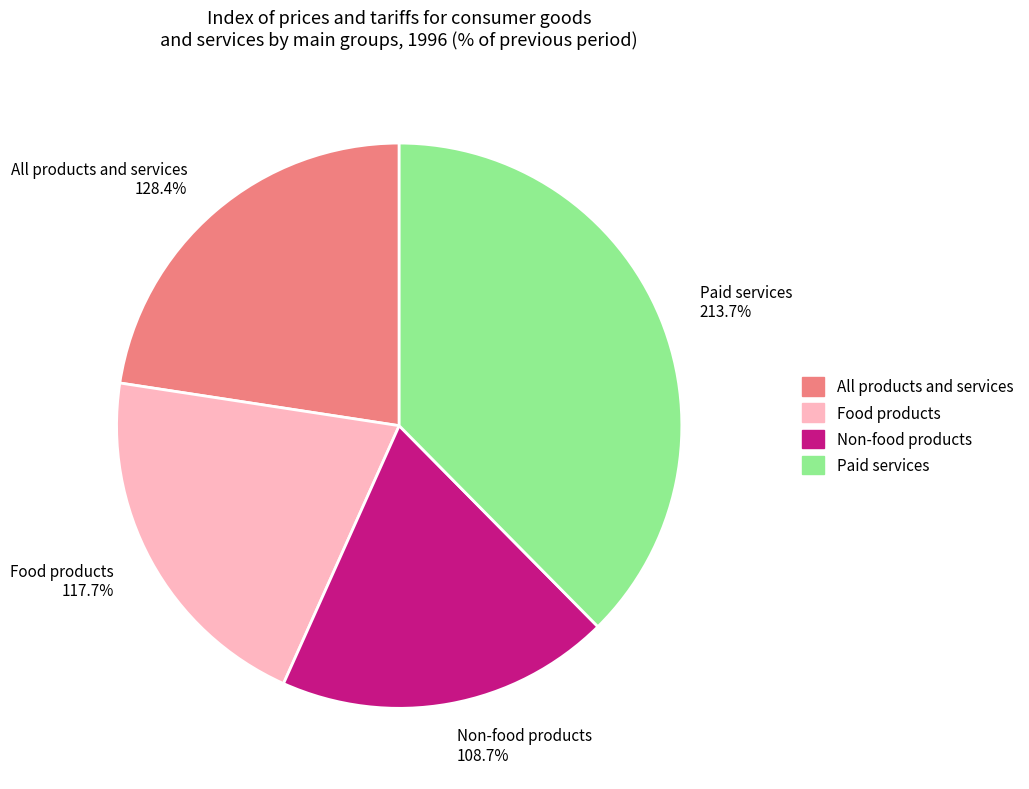

What portion of the pie excludes Food products?

79.3%